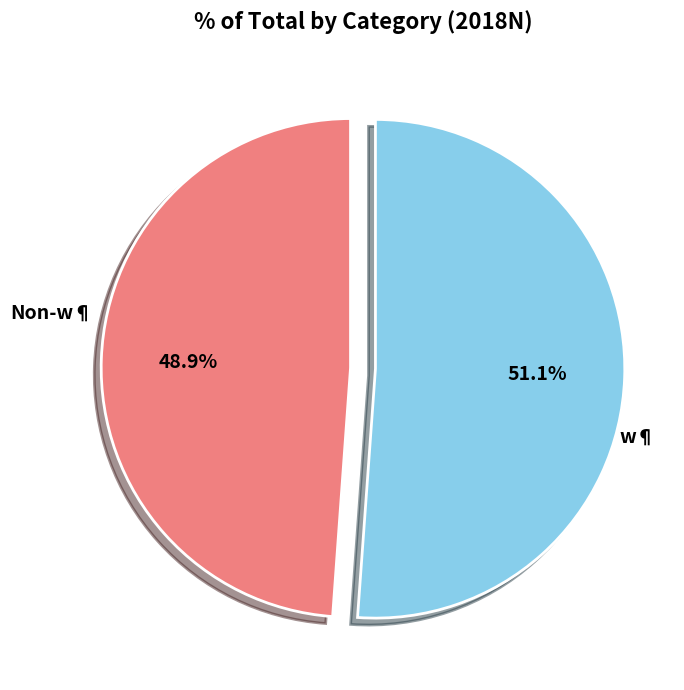

Does any single category account for the majority?

Yes